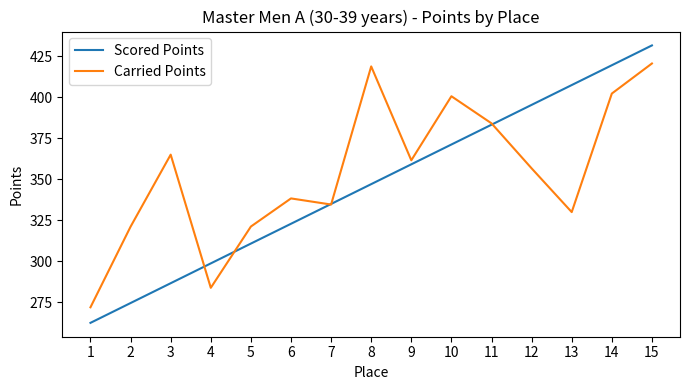

How many lines are shown in the chart?

2